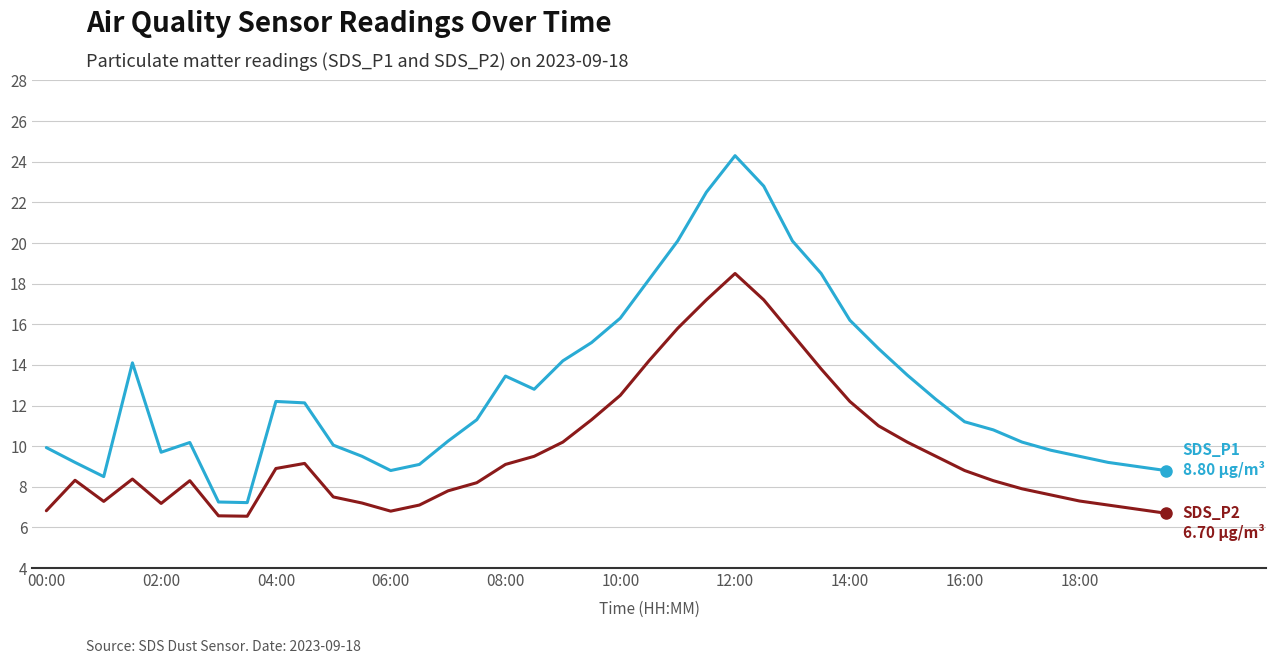

What is the greatest value displayed?

24.3